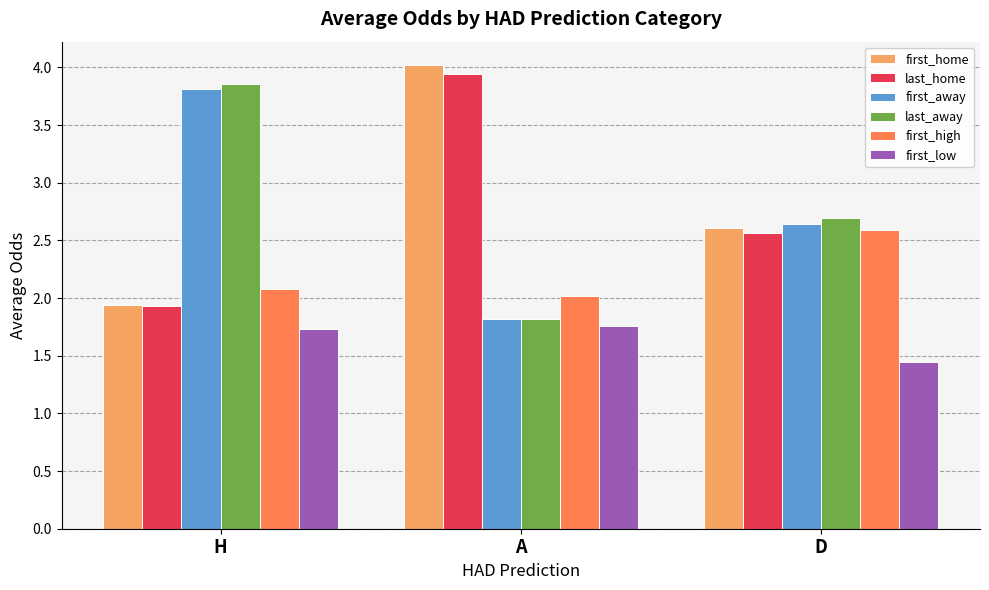

What is the lowest value of the first_high series?

2.0